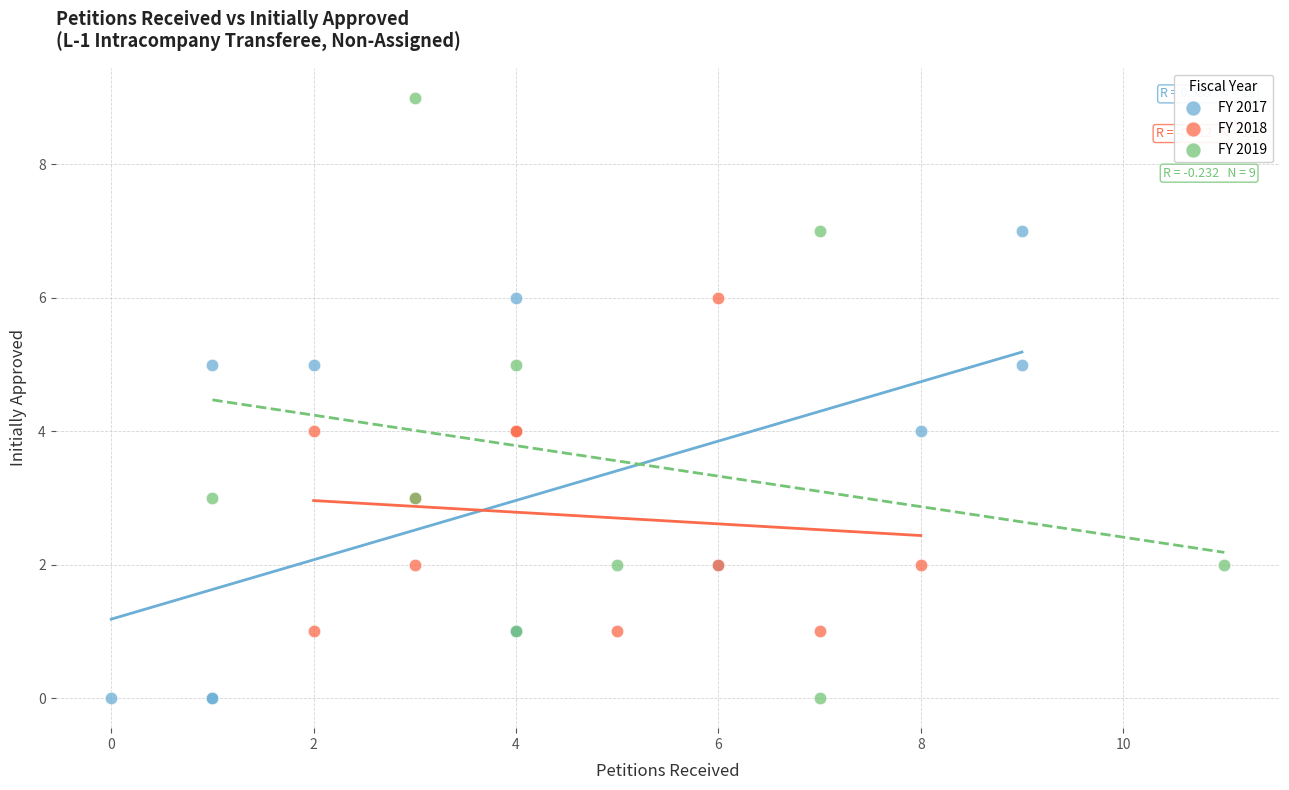

Which series has the largest Y range (max minus min)?

FY 2019